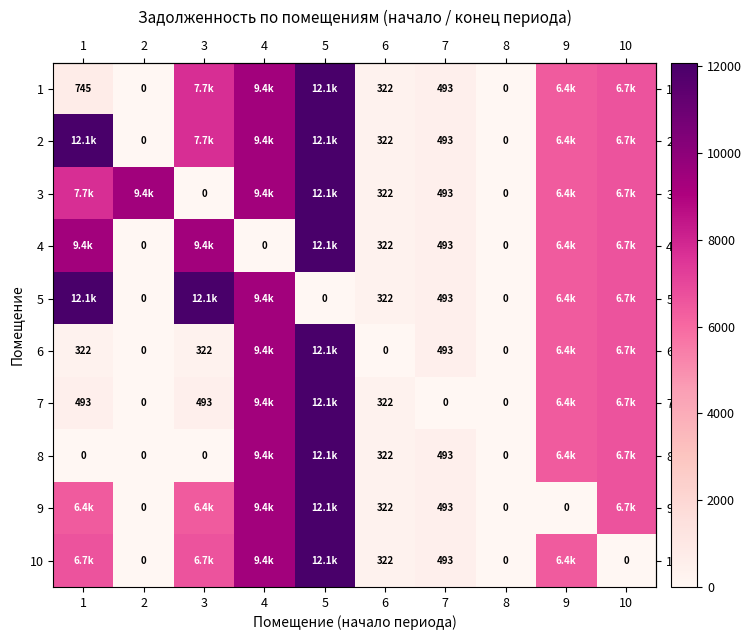

Rank the categories by row_5 value from lowest to highest.

2, 6, 8, 1, 3, 7, 9, 10, 4, 5